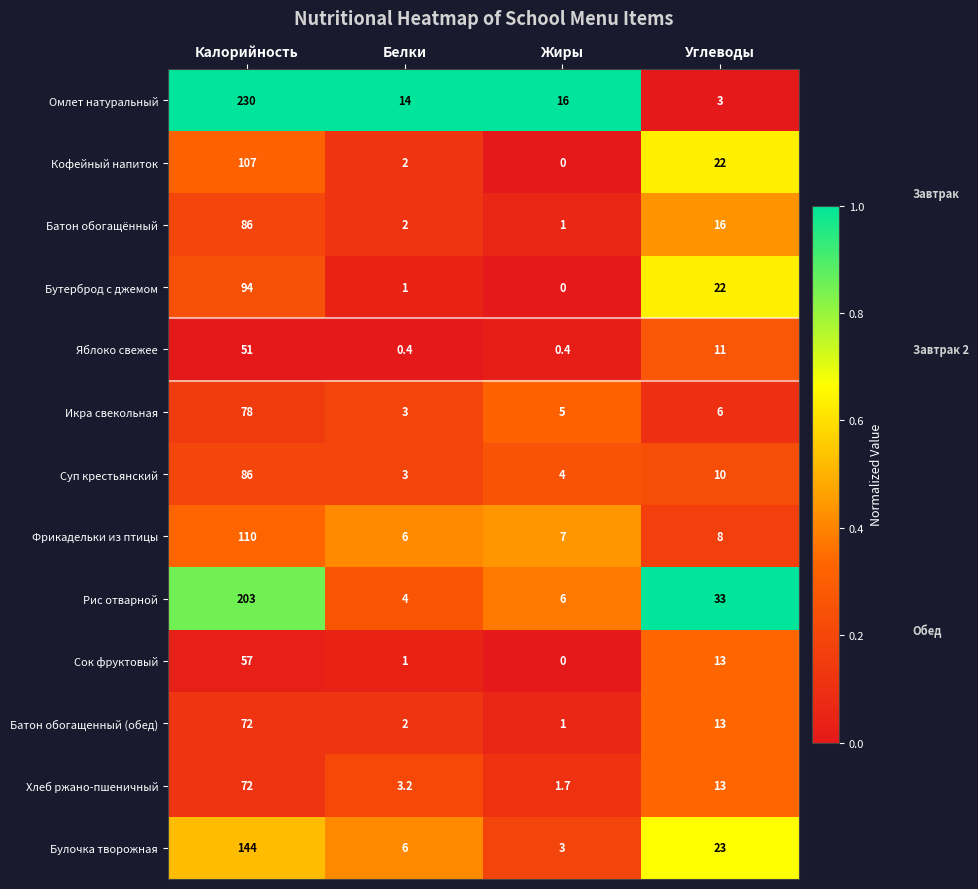

How many distinct data groups are displayed?

13